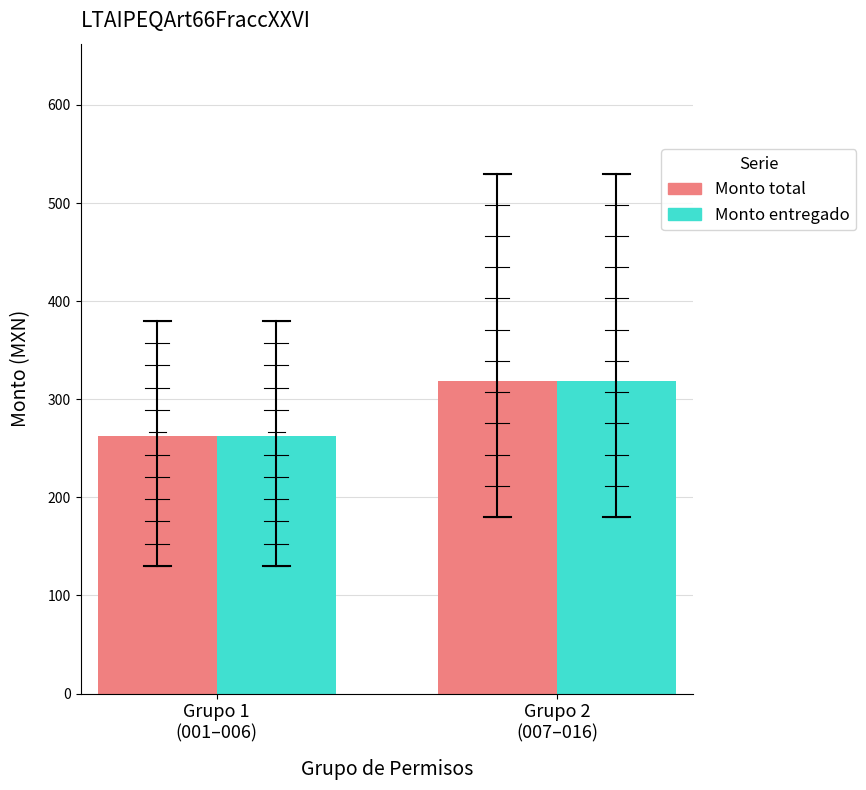

At ACADEMIA DE FUTBOL GSI MEXICO, list the series in order from largest to smallest.

Monto total, Monto entregado